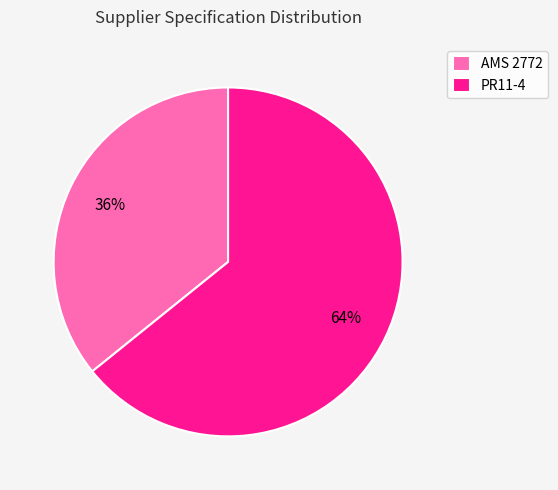

What is the largest slice in the pie chart?

PR11-4